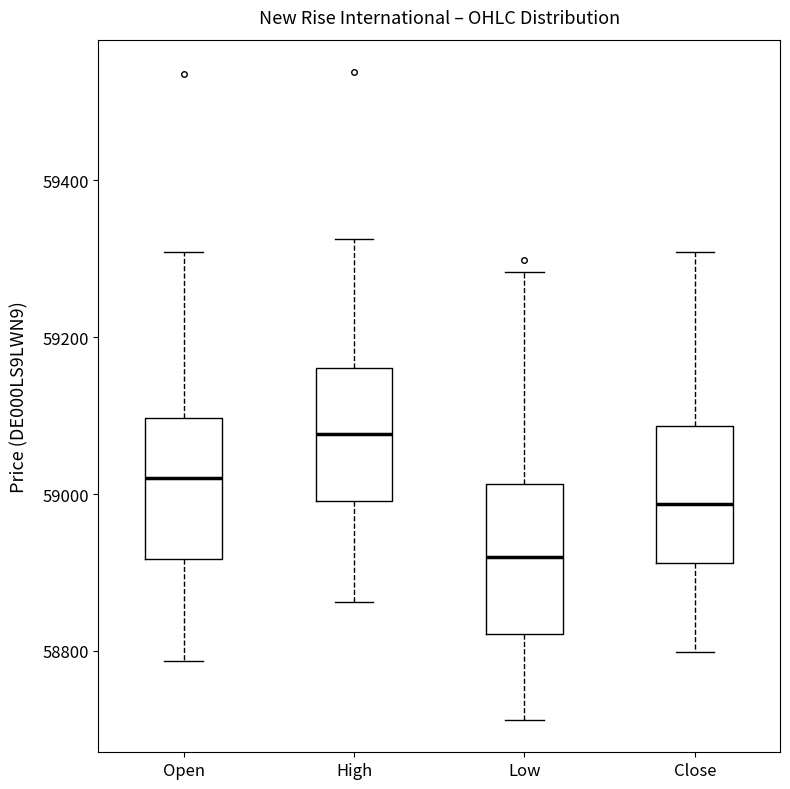

Which box's median line is the lowest?

Low